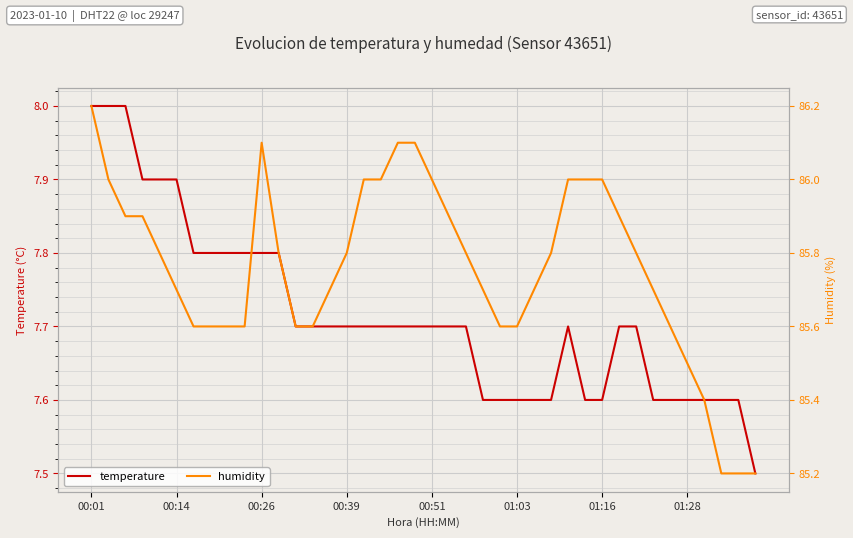

Between 26 and 36, which series saw the biggest shift?

humidity